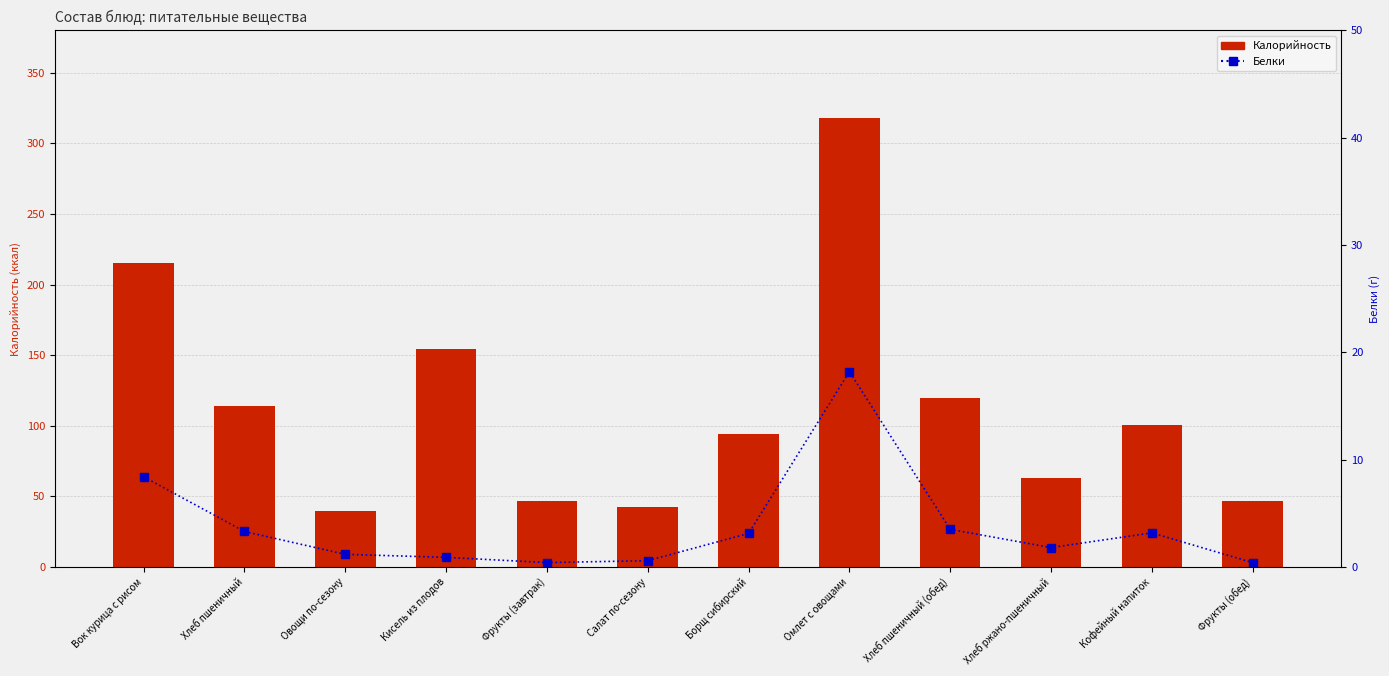

Reading right to left, what are all the values shown in this chart?

Калорийность: Фрукты (обед)=47.0	Кофейный напиток=100.5	Хлеб ржано-пшеничный=63.0	Хлеб пшеничный (обед)=119.5	Омлет с овощами=318.2	Борщ сибирский=94.4	Салат по-сезону=42.4	Фрукты (завтрак)=47.0	Кисель из плодов=154.6	Овощи по-сезону=39.4	Хлеб пшеничный=113.7	Вок курица с рисом=215.0
Белки: Фрукты (обед)=0.4	Кофейный напиток=3.2	Хлеб ржано-пшеничный=1.8	Хлеб пшеничный (обед)=3.5	Омлет с овощами=18.2	Борщ сибирский=3.1	Салат по-сезону=0.6	Фрукты (завтрак)=0.4	Кисель из плодов=0.9	Овощи по-сезону=1.2	Хлеб пшеничный=3.3	Вок курица с рисом=8.4